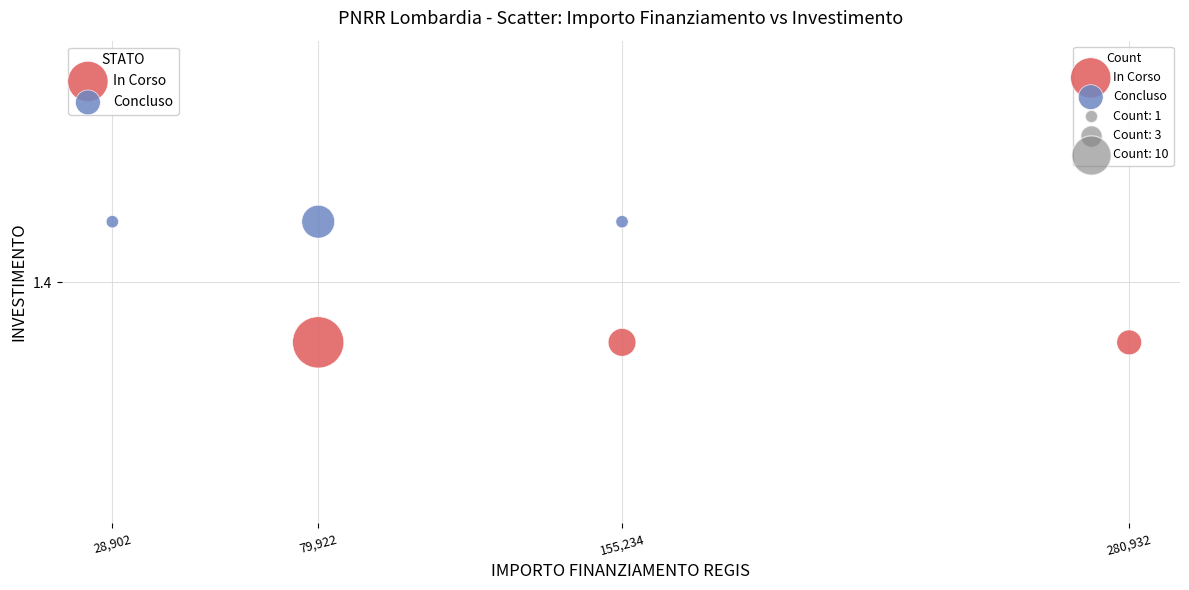

Which series contains the highest Y value?

Concluso